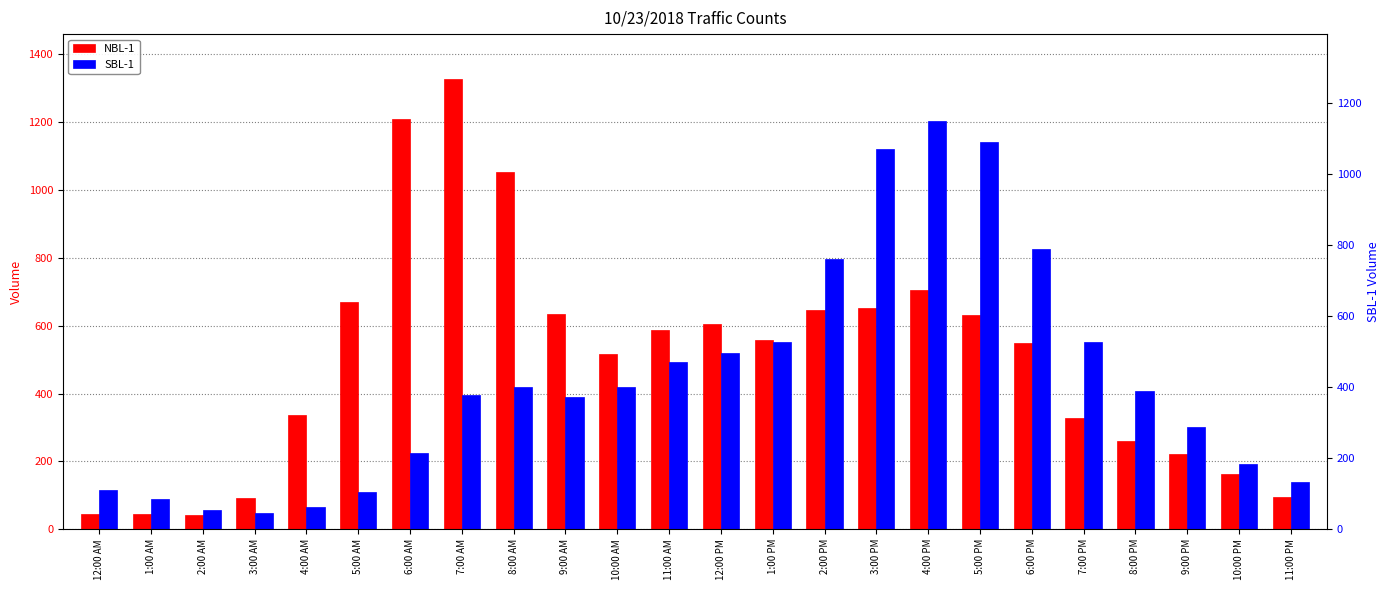

What is the spread (max minus min) of values at 3:00 AM?

44